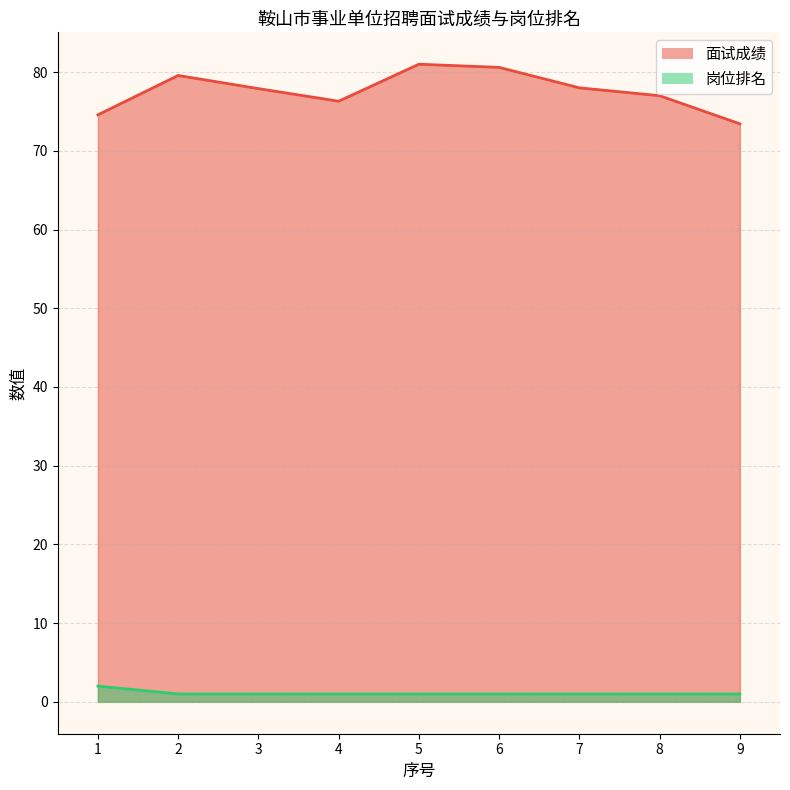

At which category does 面试成绩 reach its first local peak?

2